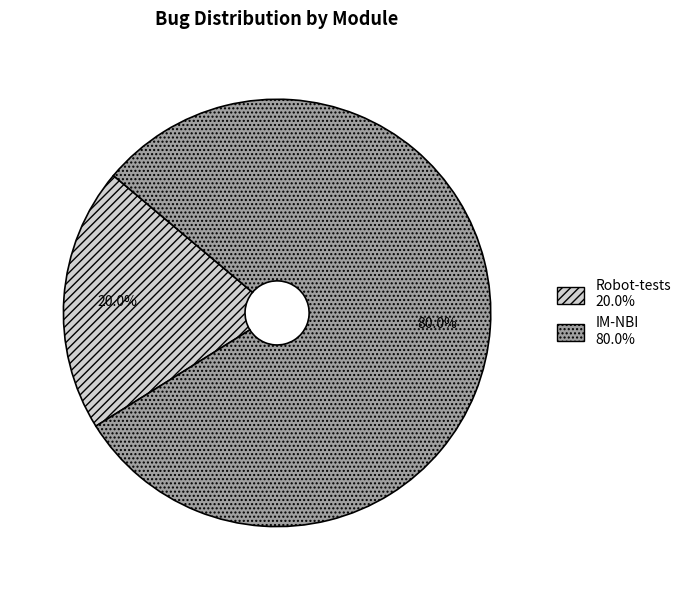

Which category accounts for the majority?

IM-NBI